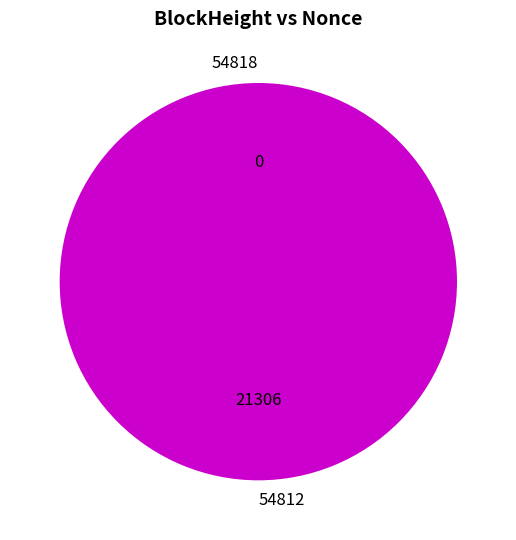

How many slices are in this pie chart?

2